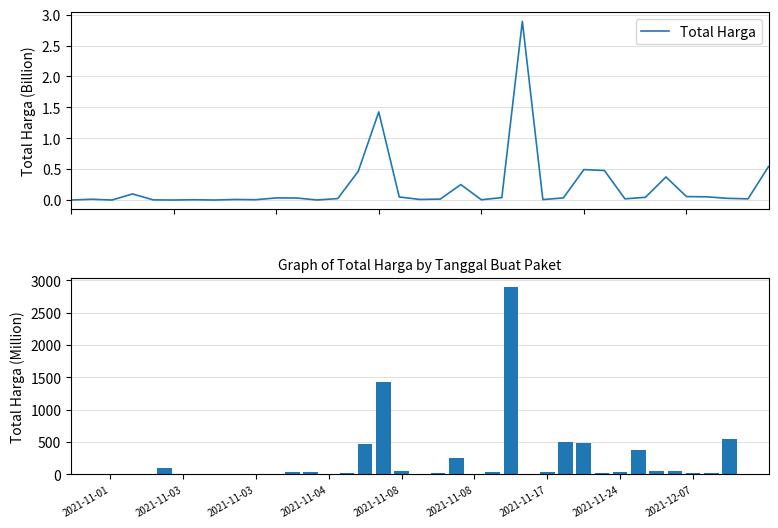

How many bars are there in total?

35